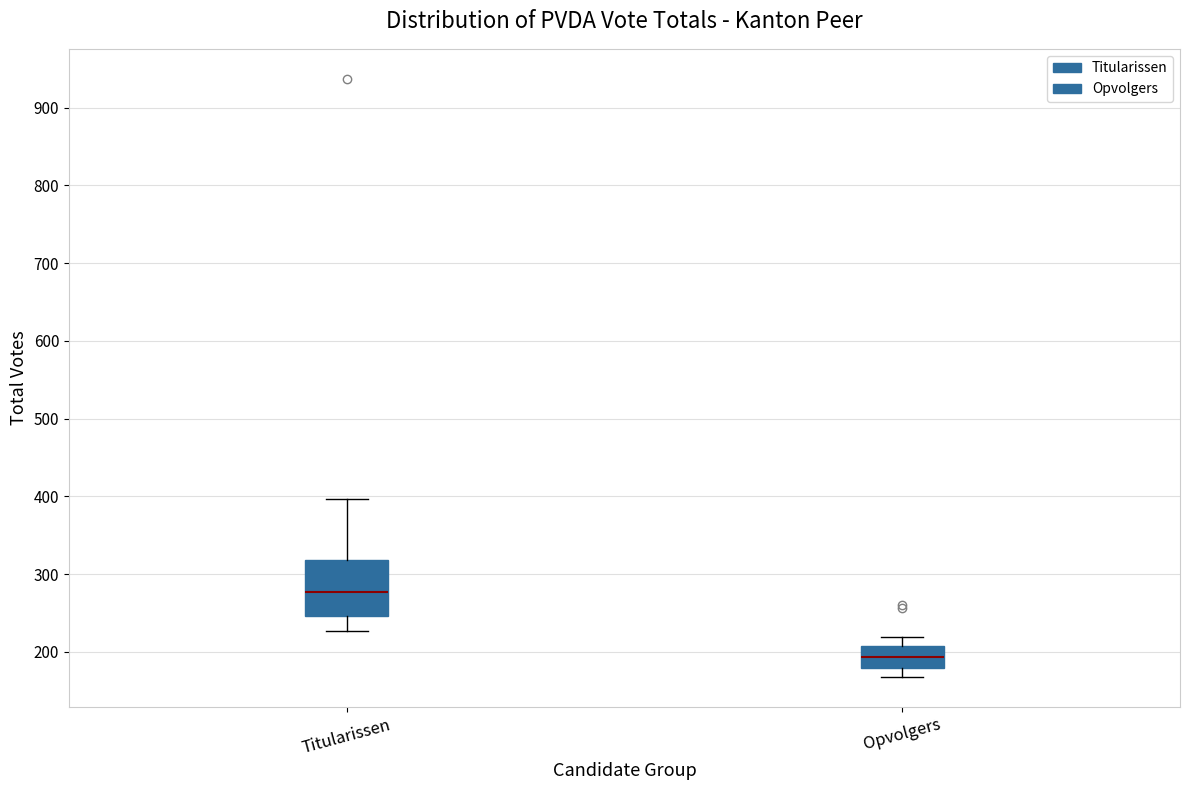

Which box is the tallest, from its lower edge to its upper edge?

Titularissen